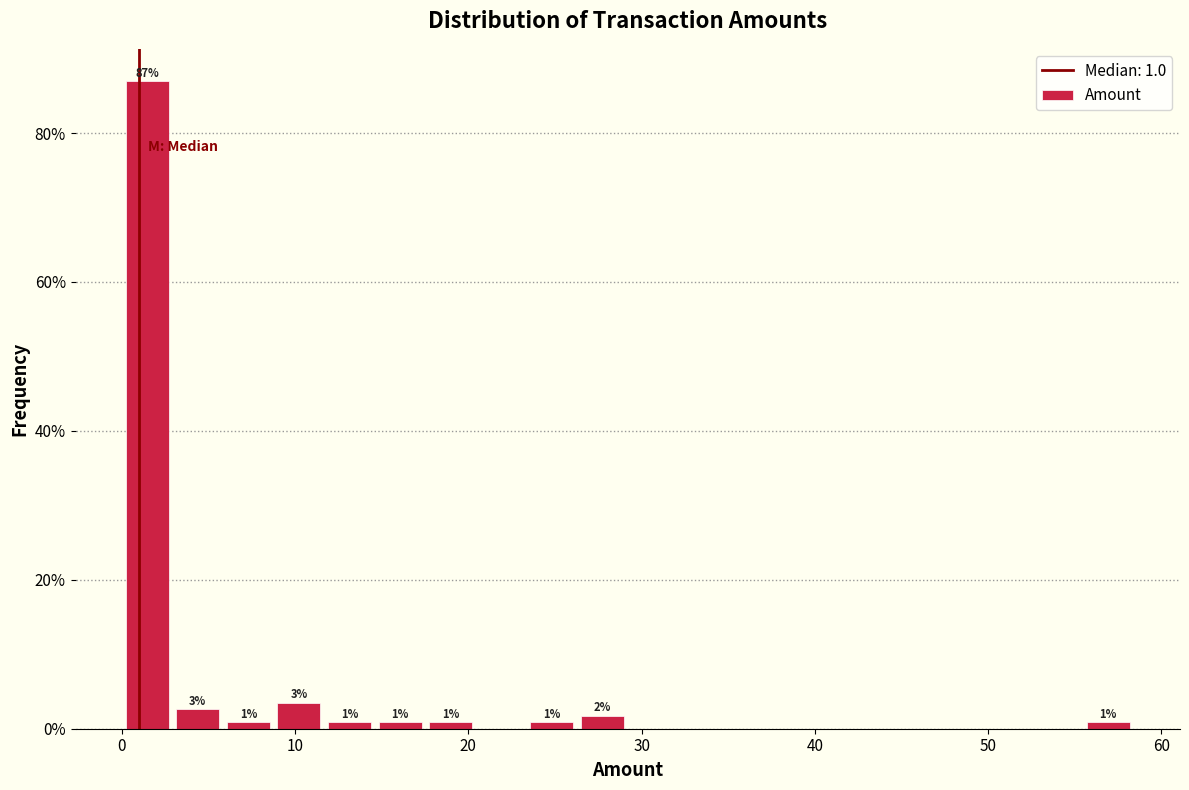

Read against the x-axis, roughly where is the centre of the tallest bar?

1